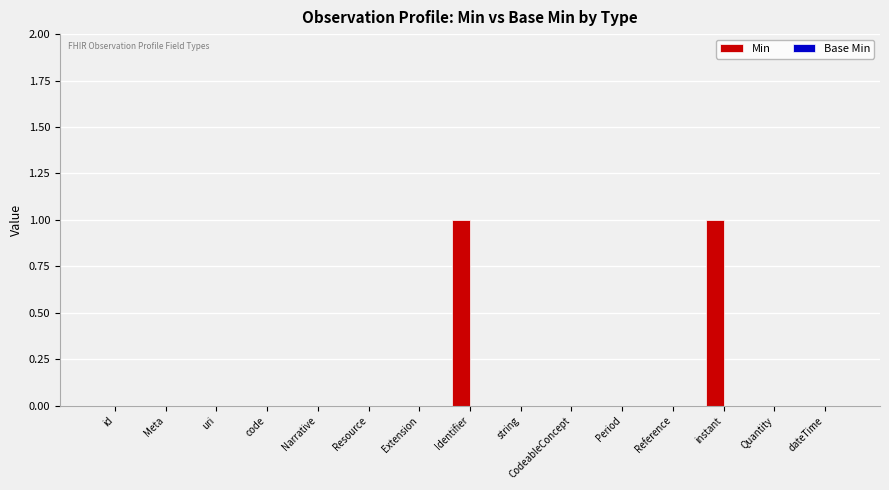

The chart shows a value of 1 at Reference. True or false?

False